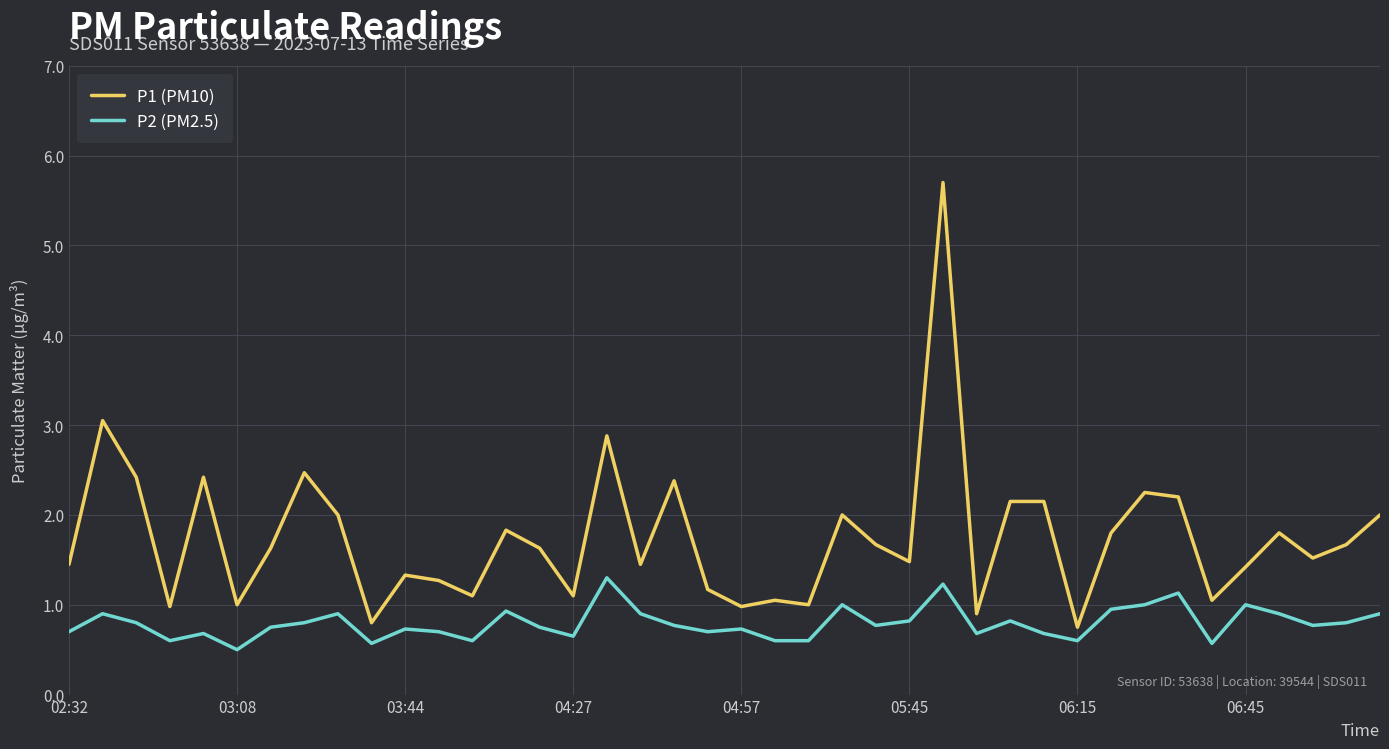

Which series has the largest total across all categories?

P1 (PM10)